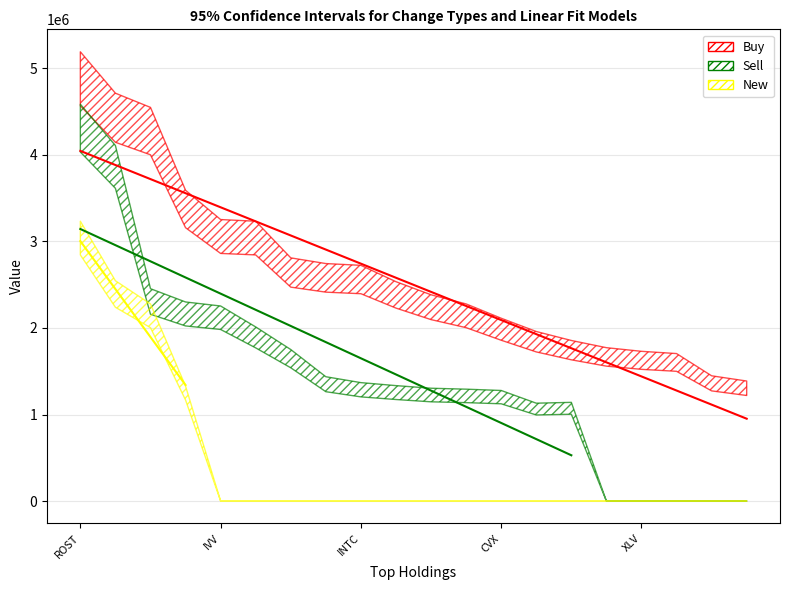

The value of Buy at IVV is 3012000. True or false?

True